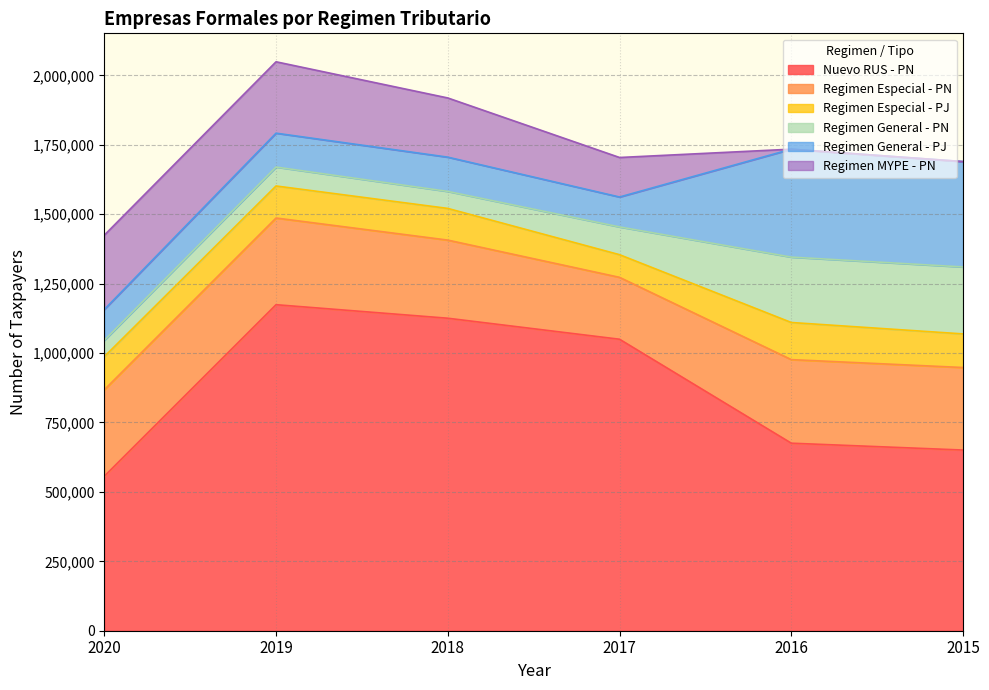

Which category has the lowest value in the Regimen General - PJ series?

2017